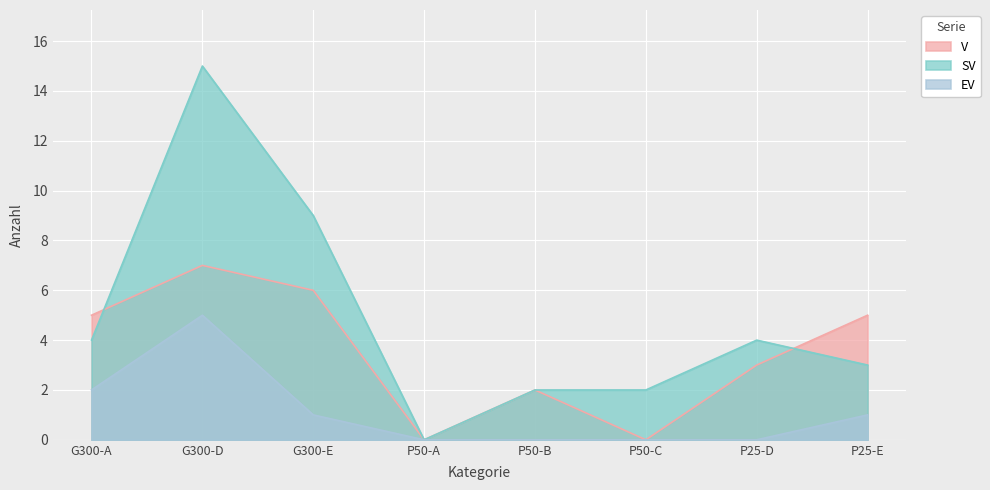

At which category is the sum across all series the highest?

G300-D